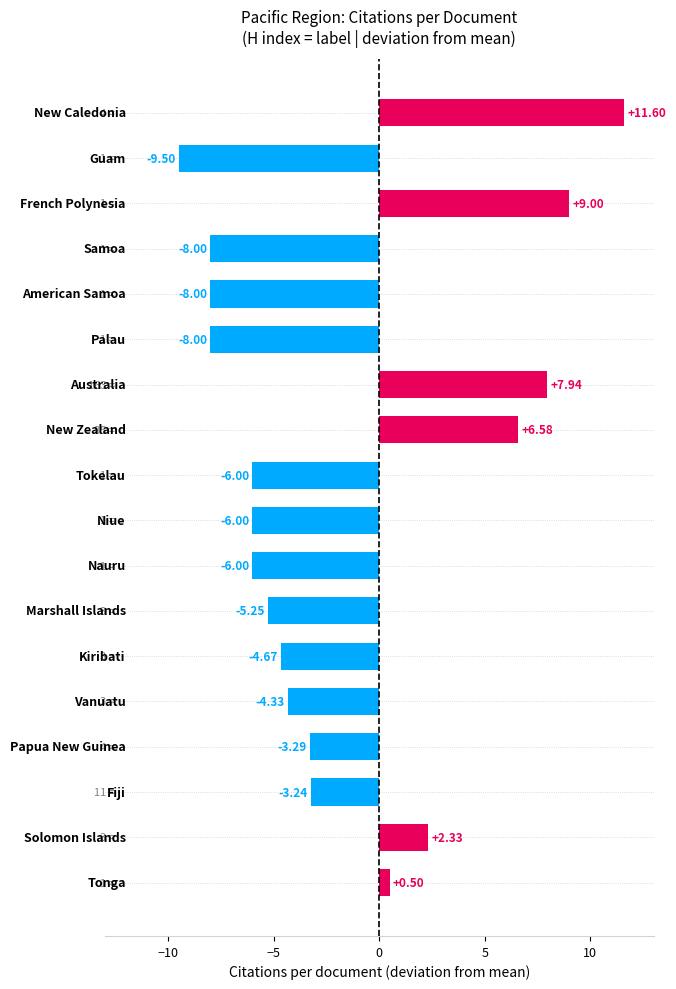

What is the average value?

-1.9